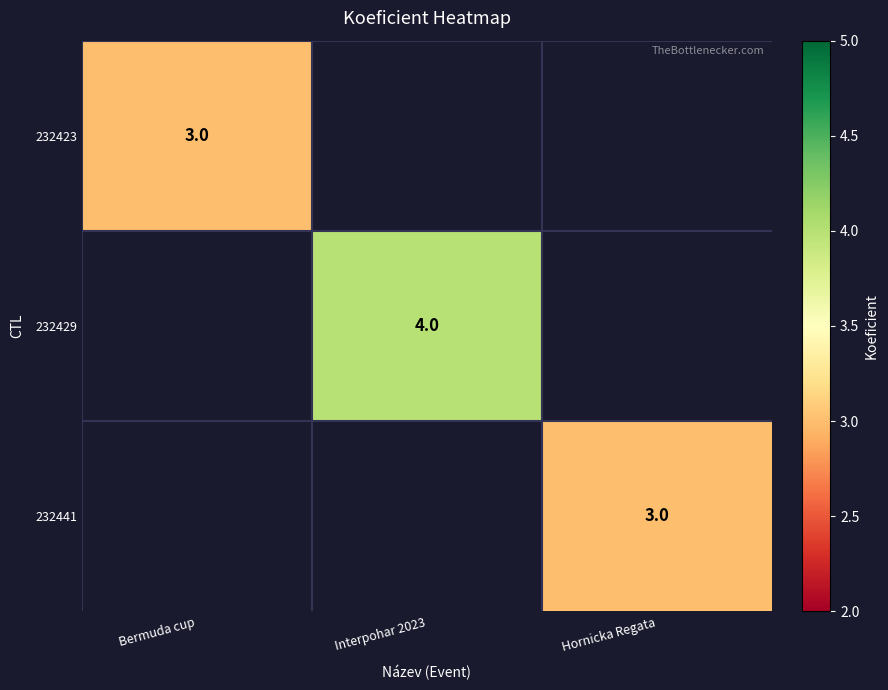

What is the smallest value displayed?

3.0